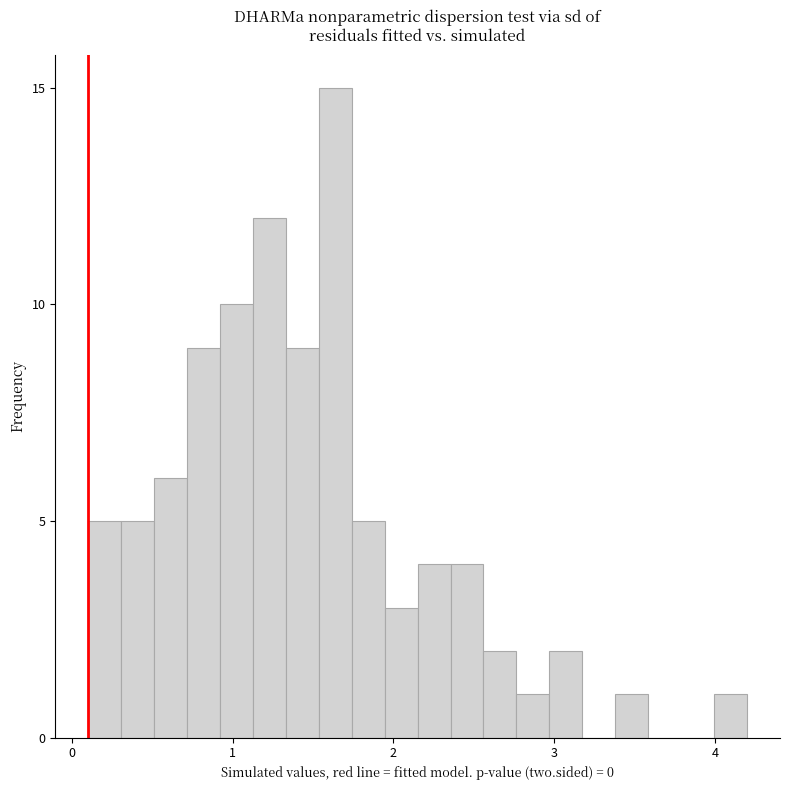

Read against the x-axis, roughly where is the centre of the tallest bar?

1.6